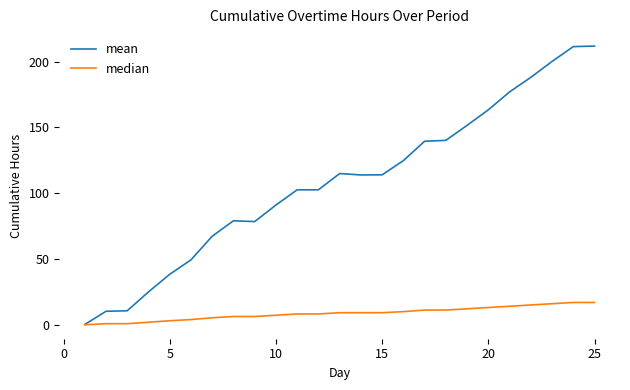

How many lines are shown in the chart?

2